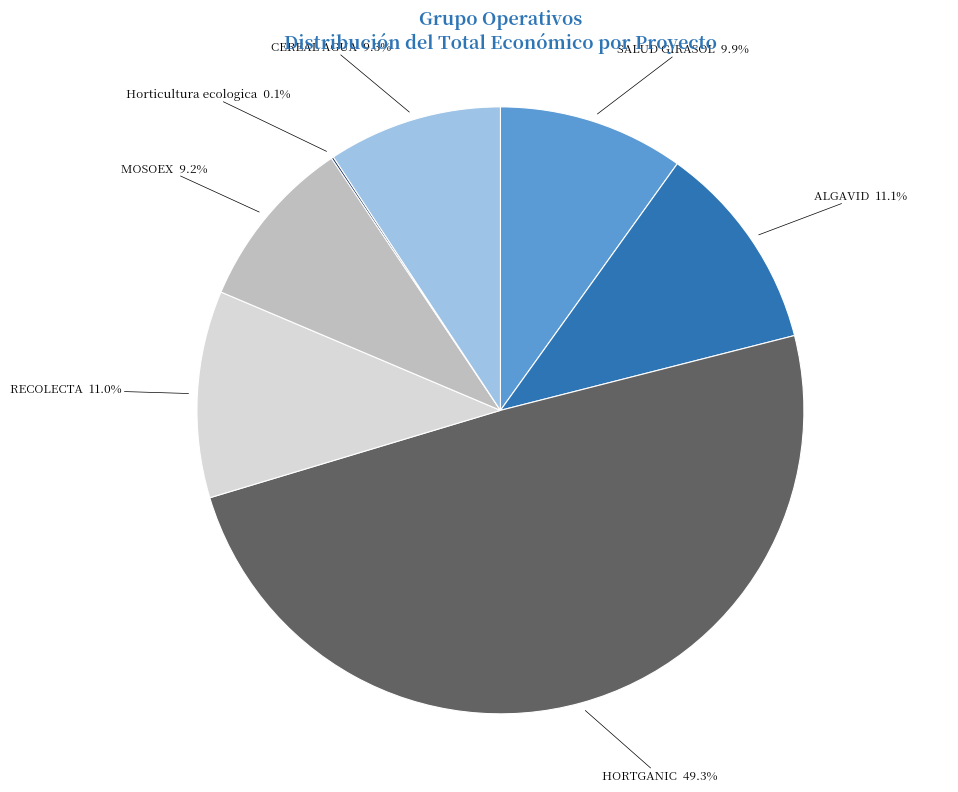

What percentage is NOT represented by HORTGANIC?

50.7%